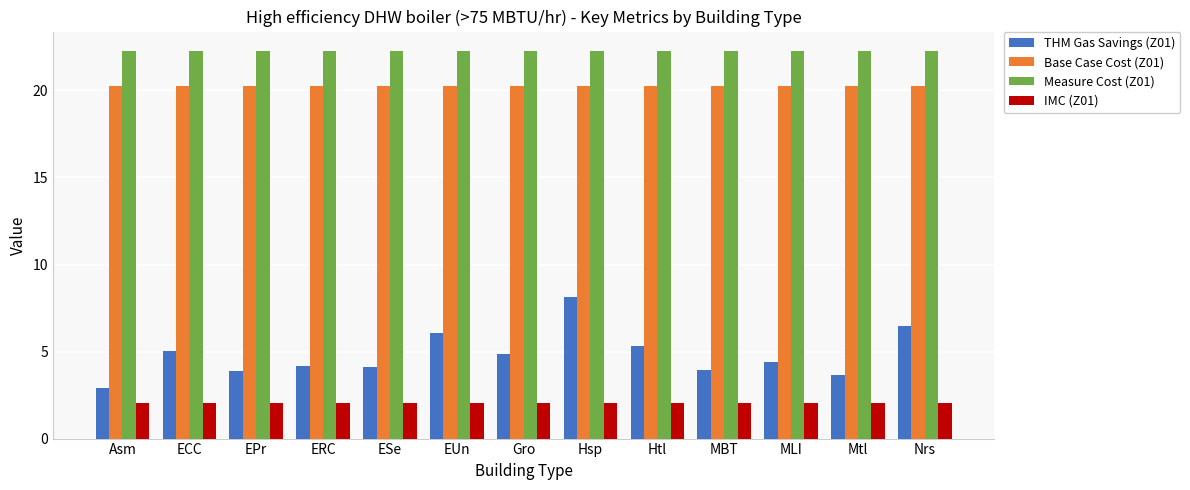

Is the value of Base Case Cost (Z01) at Hsp greater than the value of THM Gas Savings (Z01) at MBT?

Yes